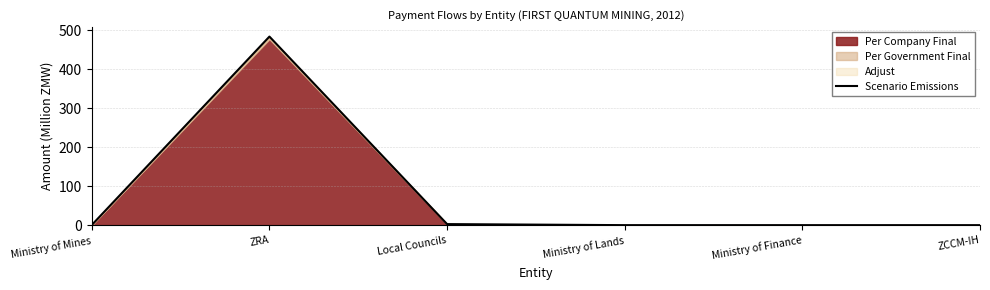

Reading left to right, list all the values displayed in this chart.

0.5	483.4	2.7	0.0	0.0	0.0